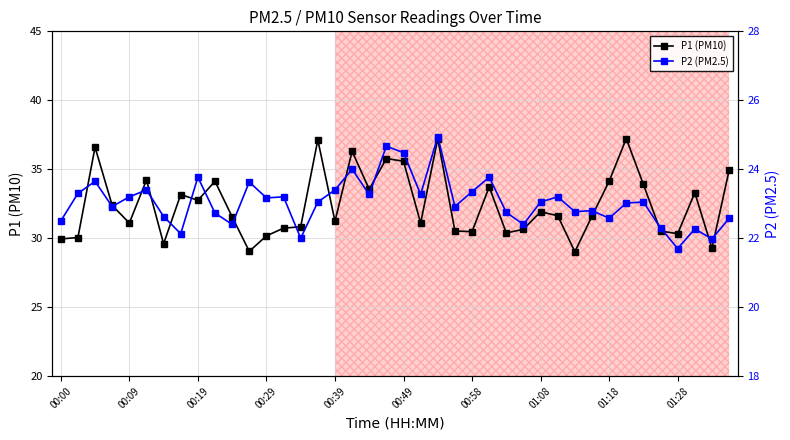

What is the lowest value of the P1 (PM10) series?

29.0